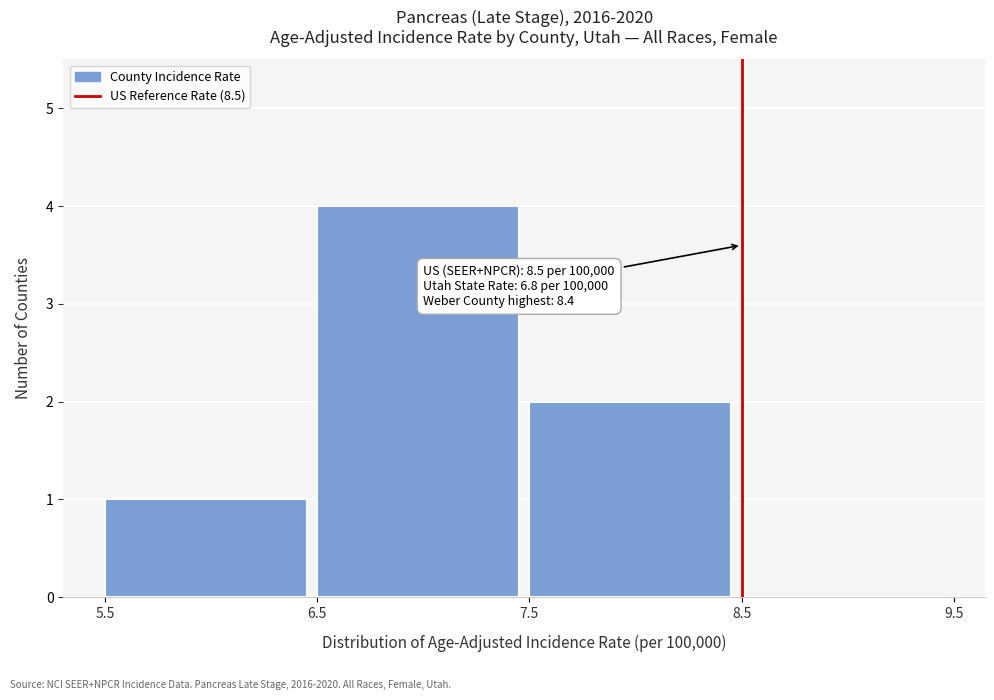

Over which range of the x-axis is the bar tallest?

6.5 to 7.5